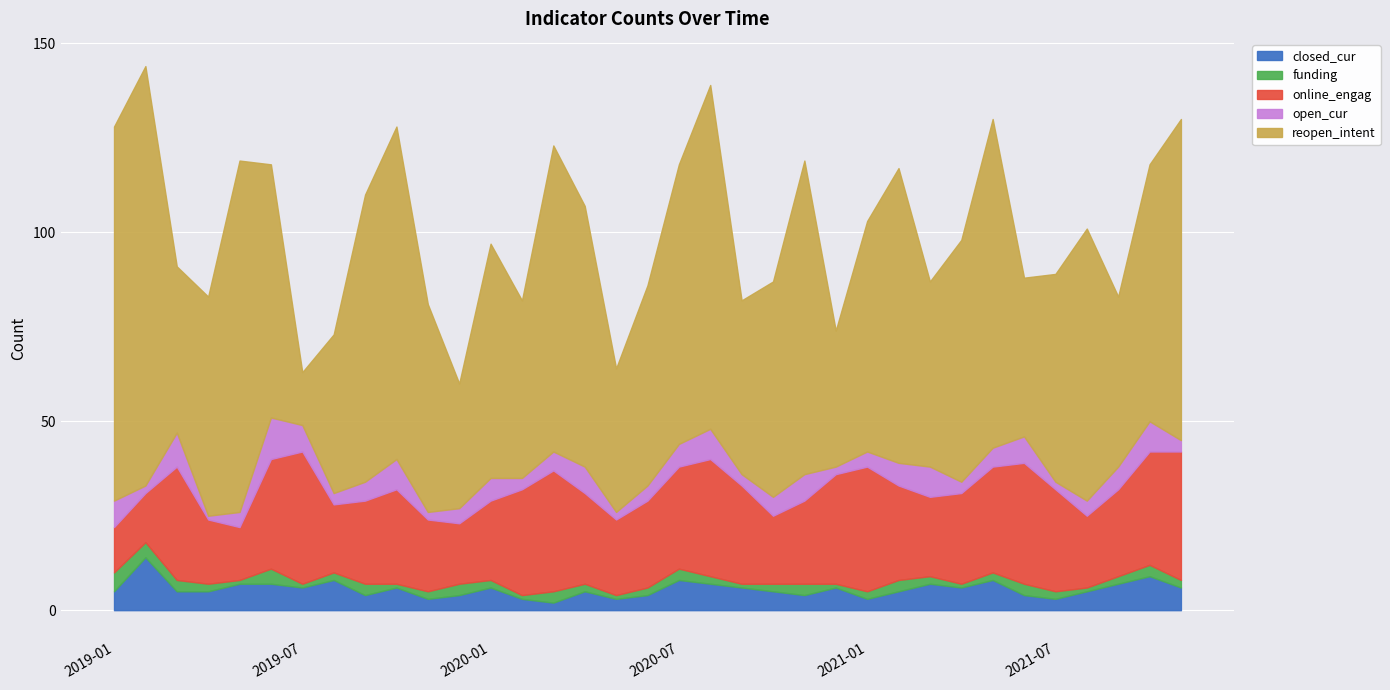

What is the difference between the online_engag values at 2021-06 and 2019-06?

3